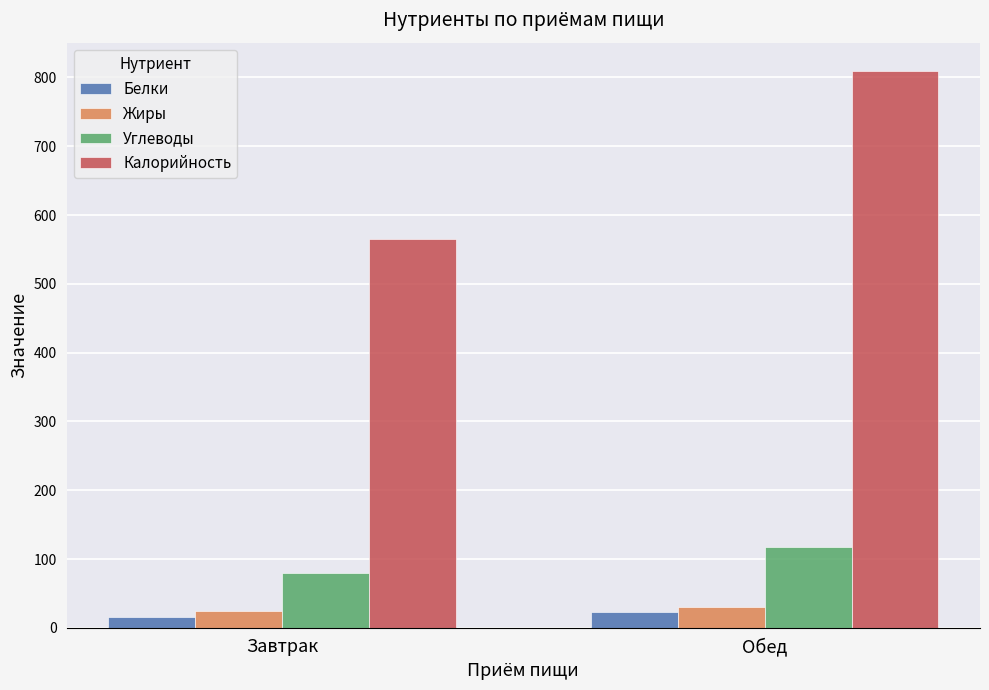

The value of Углеводы at Завтрак is 16.9. True or false?

False